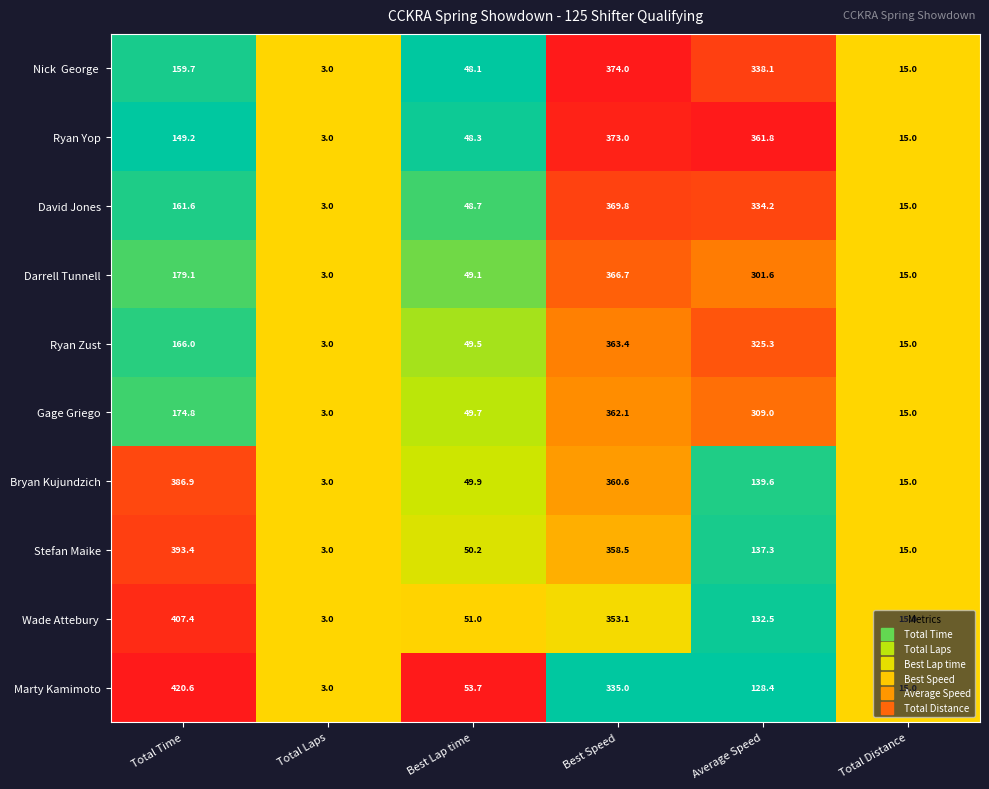

At which label does Gage Griego first exceed 174?

Total Time